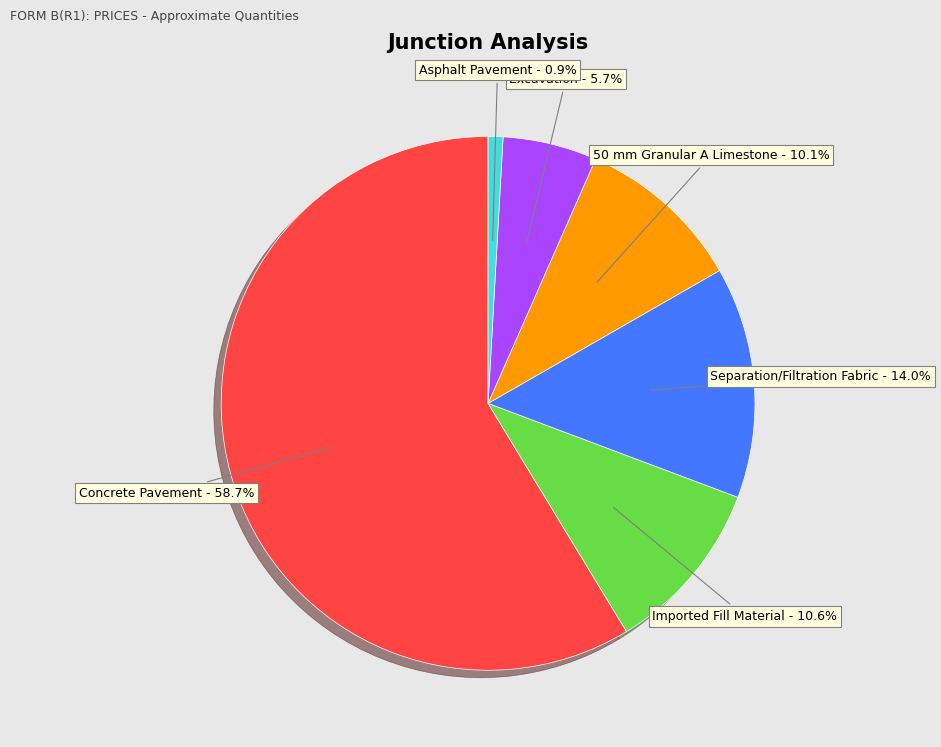

Is there any slice that represents more than half of the pie?

Yes